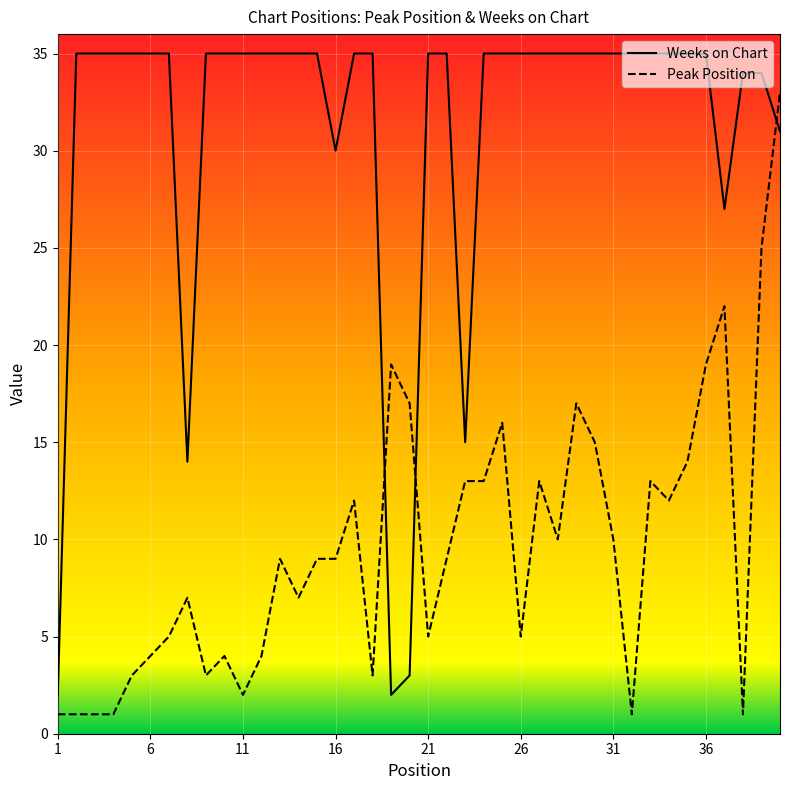

The Weeks on Chart series shows 54 at 11. True or false?

False